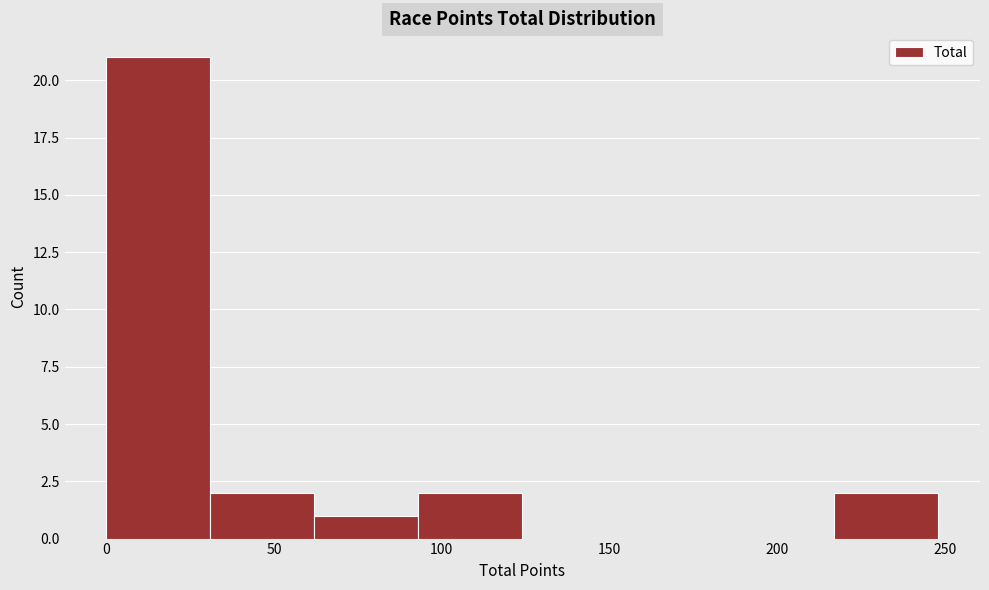

Which range on the x-axis has the tallest bar?

0 to 31